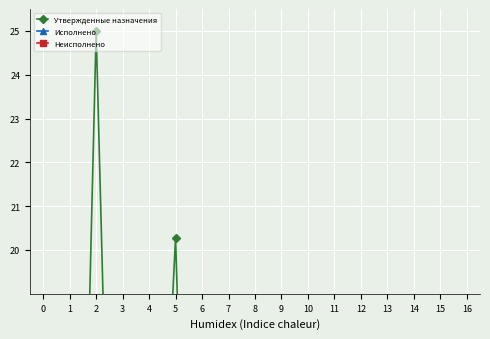

What are all the series names shown in the legend?

Утвержденные назначения, Исполнено, Неисполнено